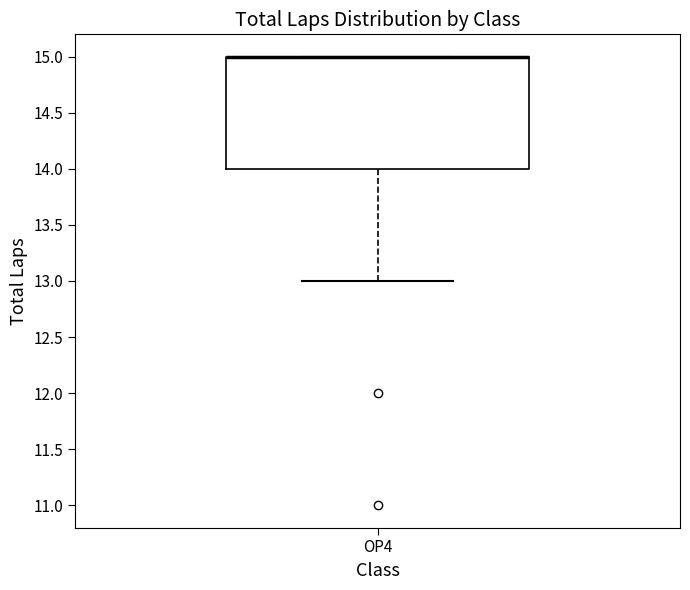

Transcribe this box plot: give where the median line is, the range the box spans, and where the two whiskers end, as read against the y-axis. The values are not printed on the chart, so give them approximately, as read against the axis.

median 15 (drawn on the box's upper edge), box 14 to 15, whiskers 13 to 15